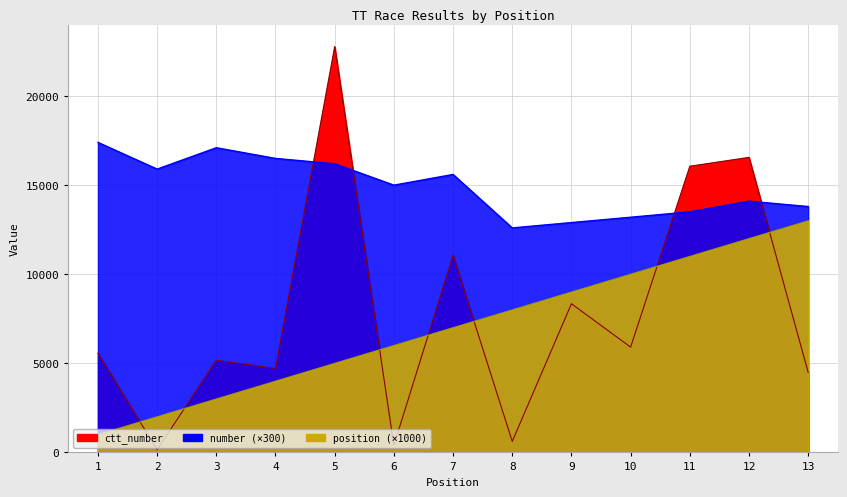

True or false: number has a value of 12600 at 8.

True